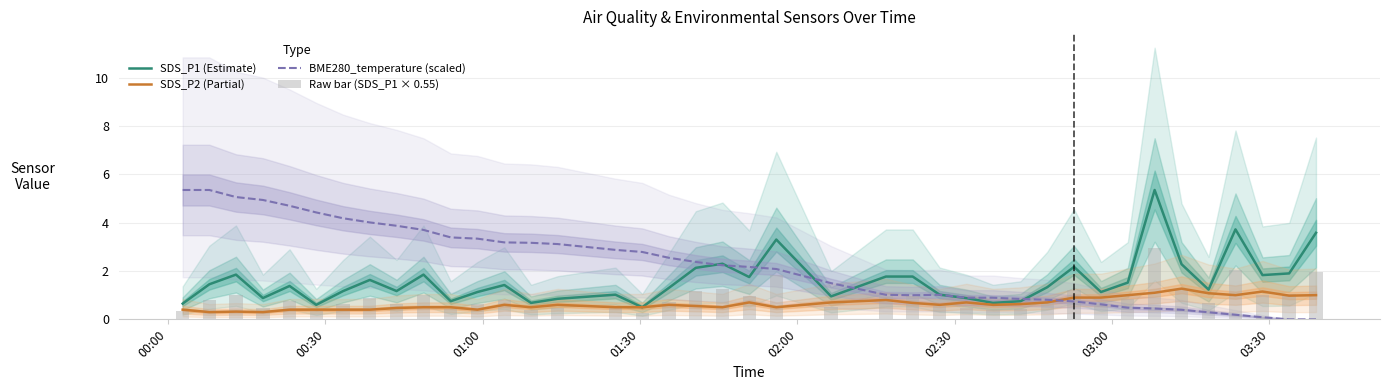

Are the bars grouped side by side (vs. stacked)?

Yes